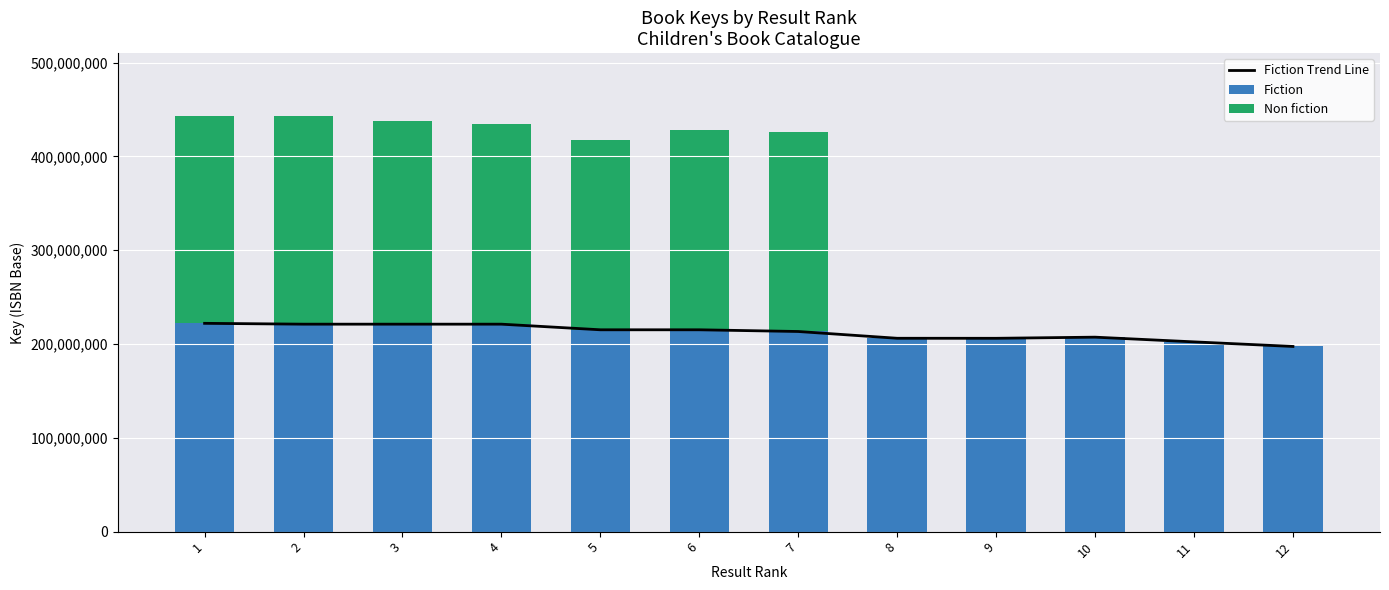

Between 7 and 10, which is larger?

7